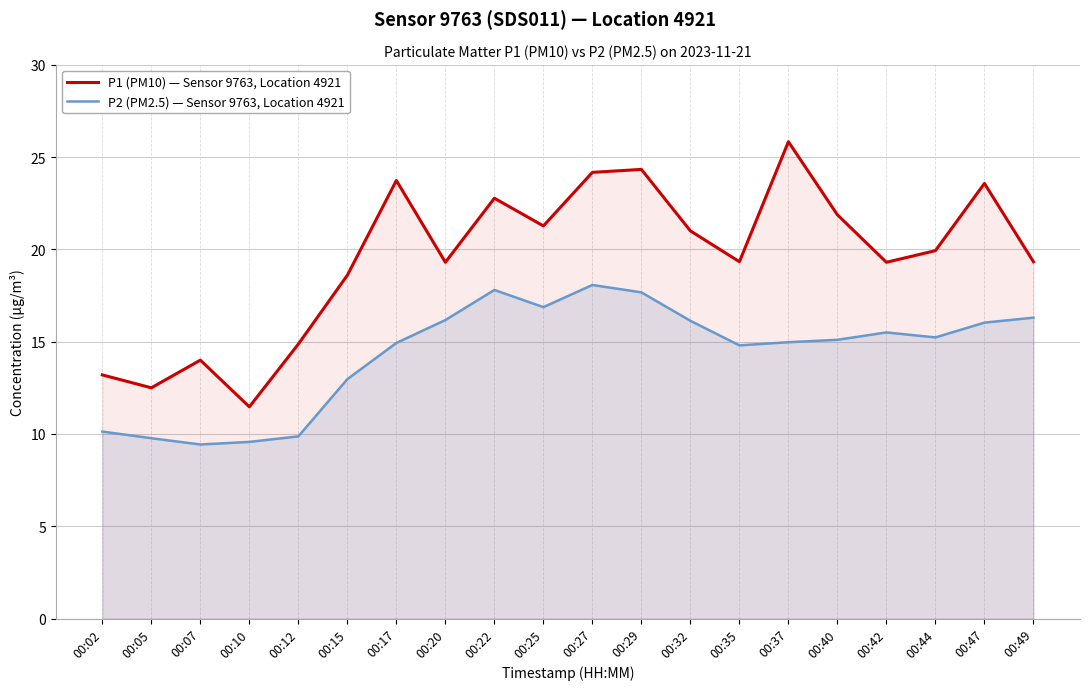

At which category is the sum across all series the highest?

00:27